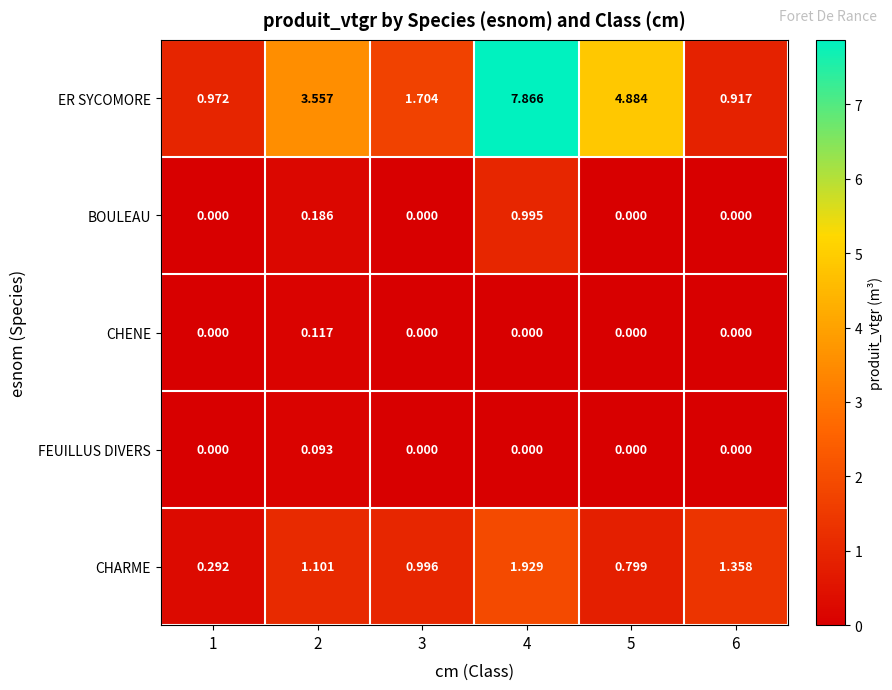

Is the value of CHARME at 4 greater than the value of FEUILLUS DIVERS at 1?

Yes